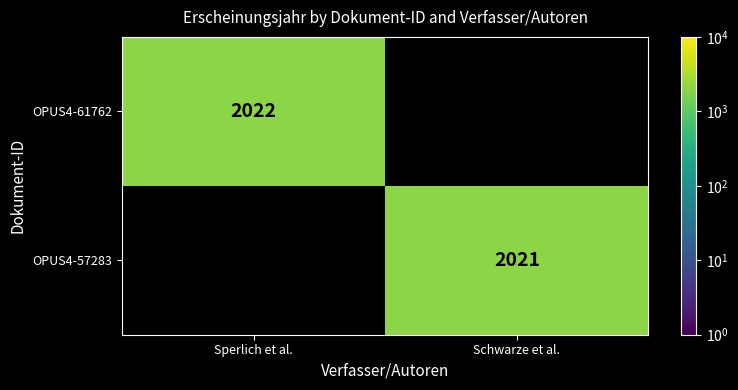

Is the value of OPUS4-61762 at Sperlich et al. greater than the value of OPUS4-57283 at Schwarze et al.?

Yes